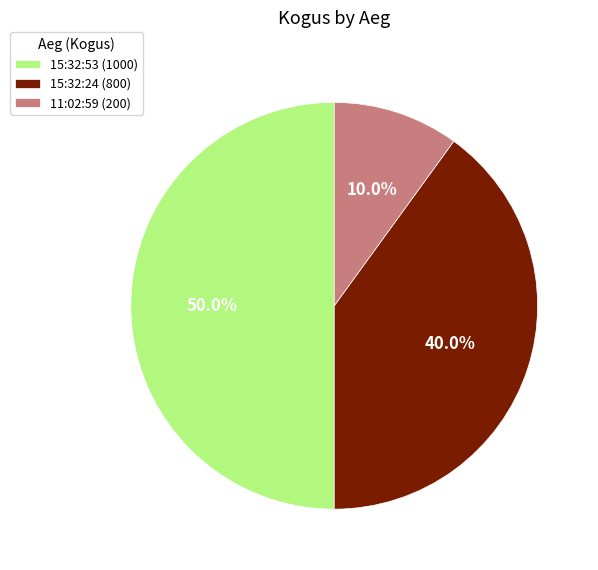

How many segments does this pie chart have?

3